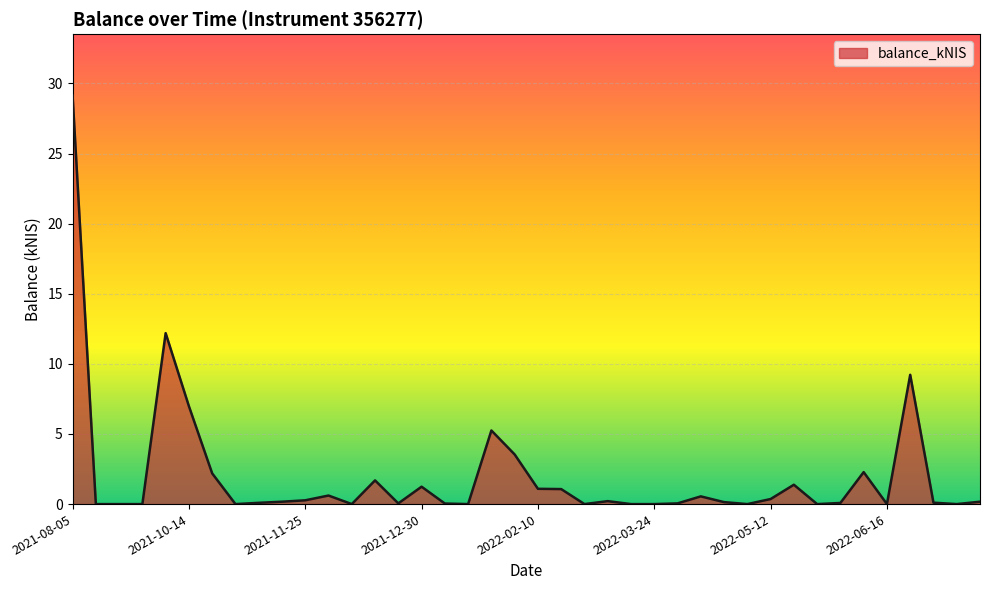

What is the maximum value shown in the chart?

29.1